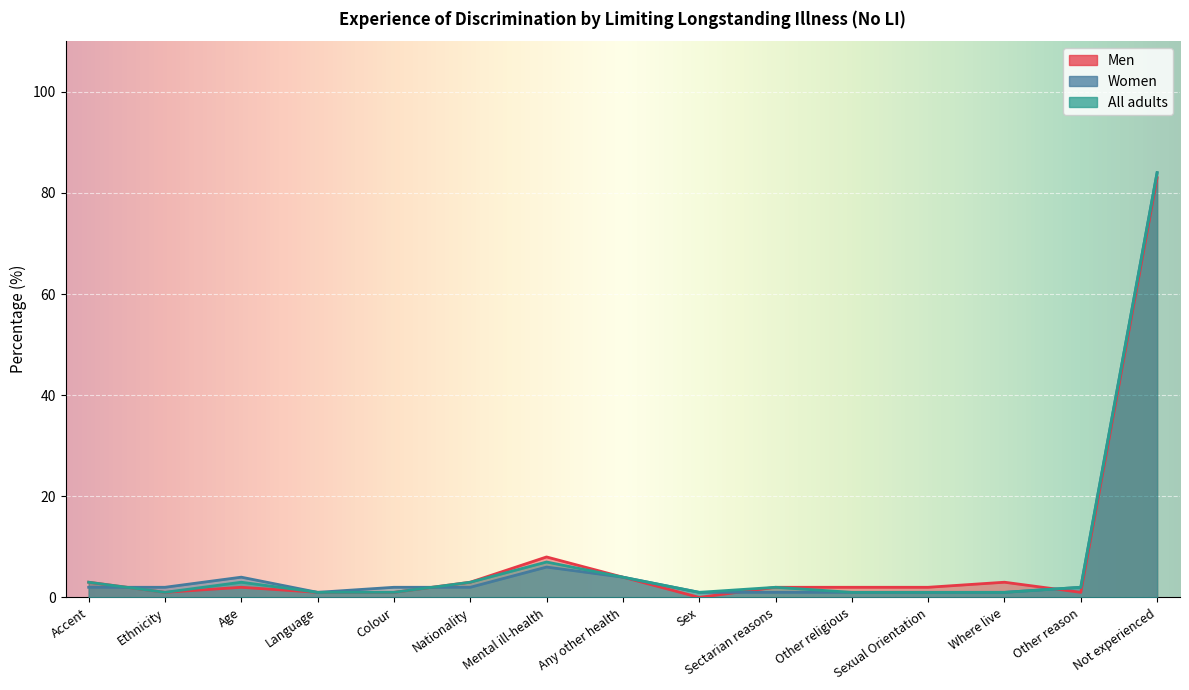

What is the sum of all All adults values?

115